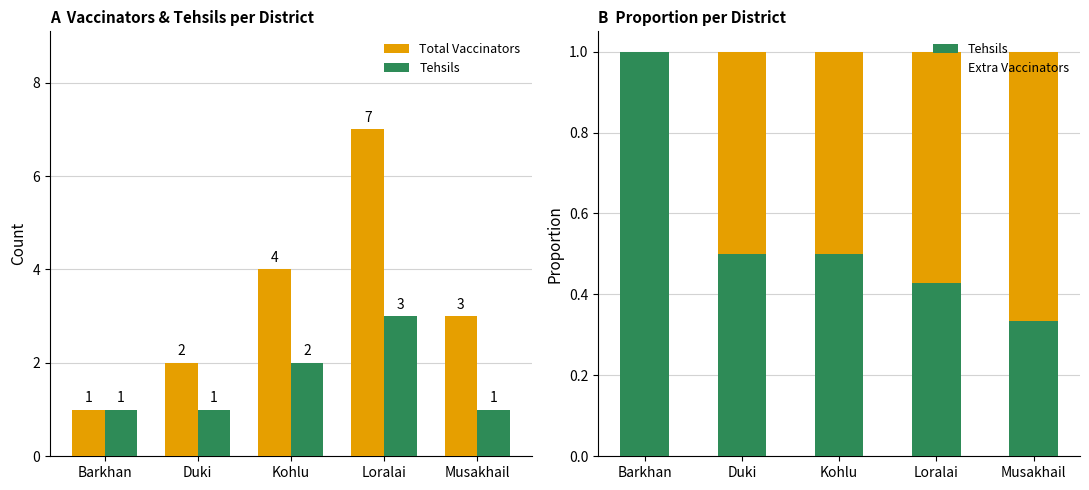

What is the total value across all series at Duki?

3.0